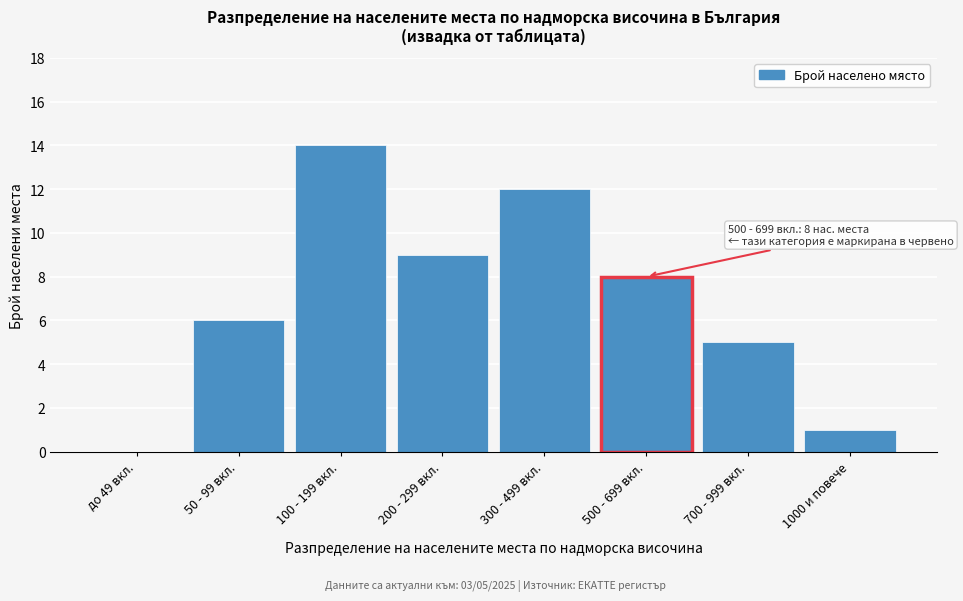

Reading left to right, what are all the values shown in this chart?

до 49 вкл.=0	50 - 99 вкл.=6	100 - 199 вкл.=14	200 - 299 вкл.=9	300 - 499 вкл.=12	500 - 699 вкл.=8	700 - 999 вкл.=5	1000 и повече=1